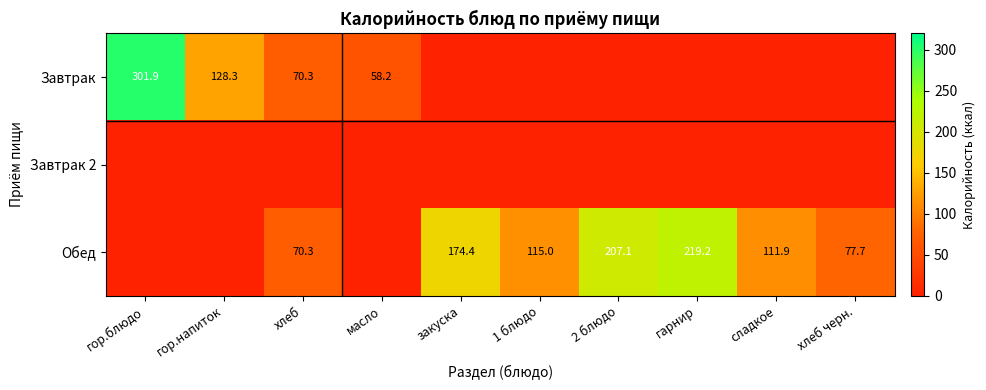

The Обед series shows 174.4 at закуска. True or false?

True